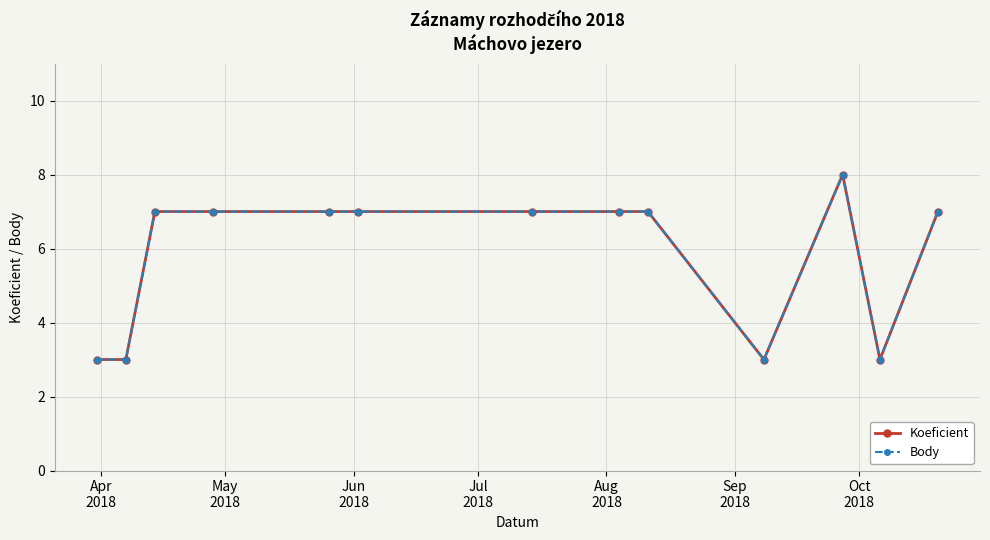

Is this an area chart (filled region under the line)?

No